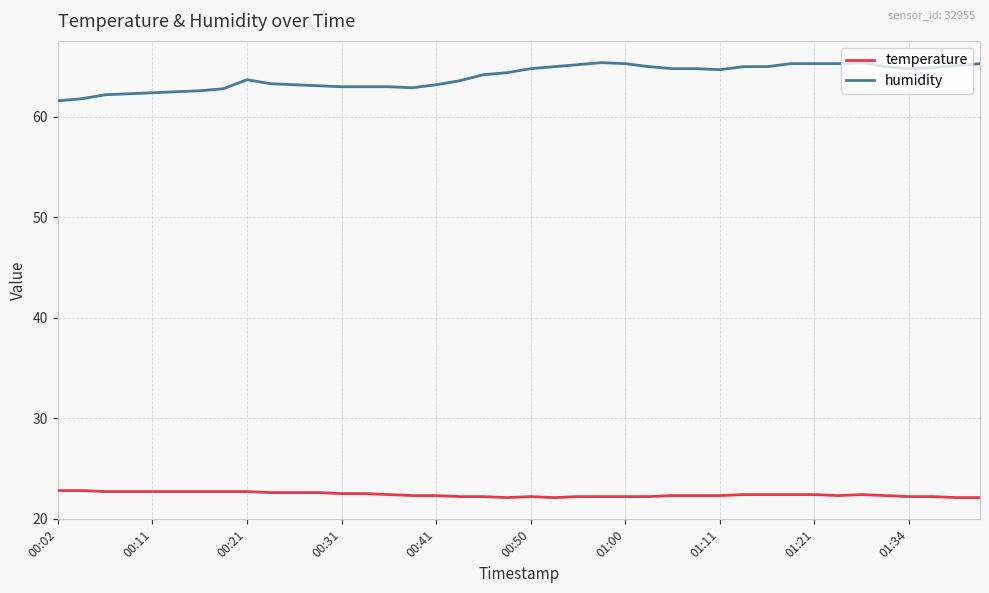

What is the difference between the maximum and minimum values in the humidity series?

3.8